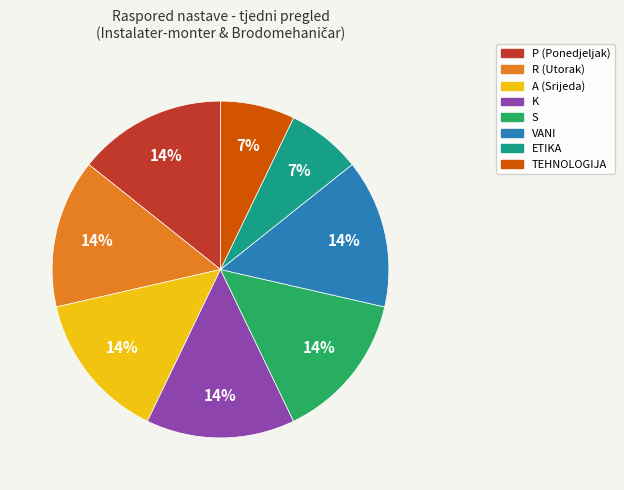

How many slices are in this pie chart?

8